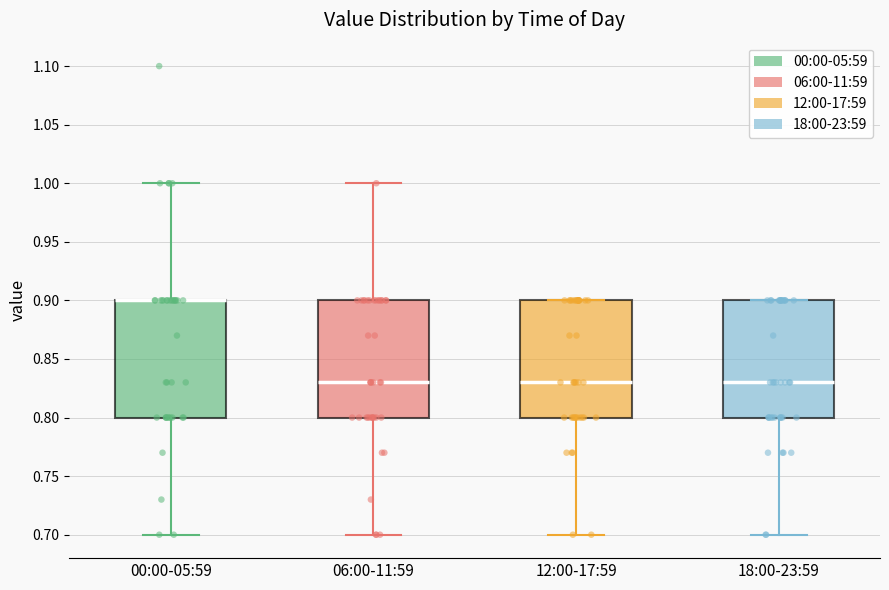

Reading left to right, transcribe this box plot: for each box, give where its median line is, the range the box spans, and where its two whiskers end, as read against the y-axis. The values are not printed on the chart, so give them approximately, as read against the axis.

00:00-05:59: median 0.90 (drawn on the box's upper edge), box 0.80 to 0.90, whiskers 0.70 to 1.00
06:00-11:59: median 0.83, box 0.80 to 0.90, whiskers 0.70 to 1.00
12:00-17:59: median 0.83, box 0.80 to 0.90, whiskers 0.70 to 0.90
18:00-23:59: median 0.83, box 0.80 to 0.90, whiskers 0.70 to 0.90